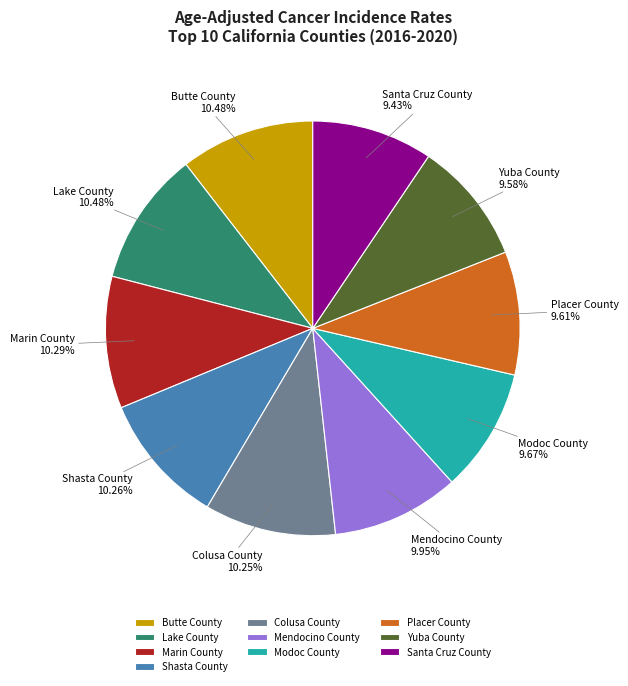

Is there any slice that represents more than half of the pie?

No